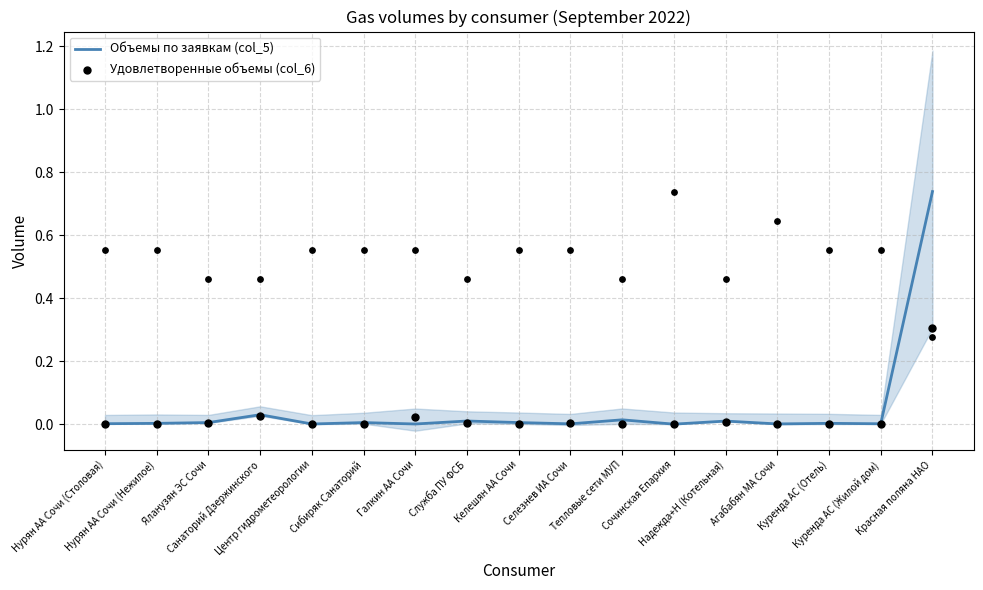

Which series contains the highest Y value?

Объемы по заявкам (col_5)